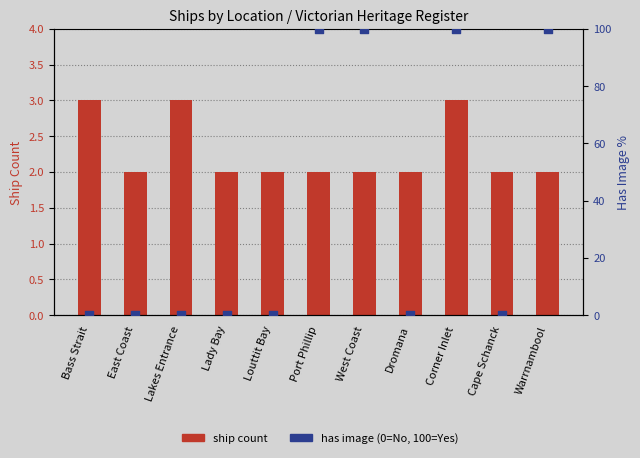

What are all the series names shown in the legend?

ship count, has image (0=No, 100=Yes)